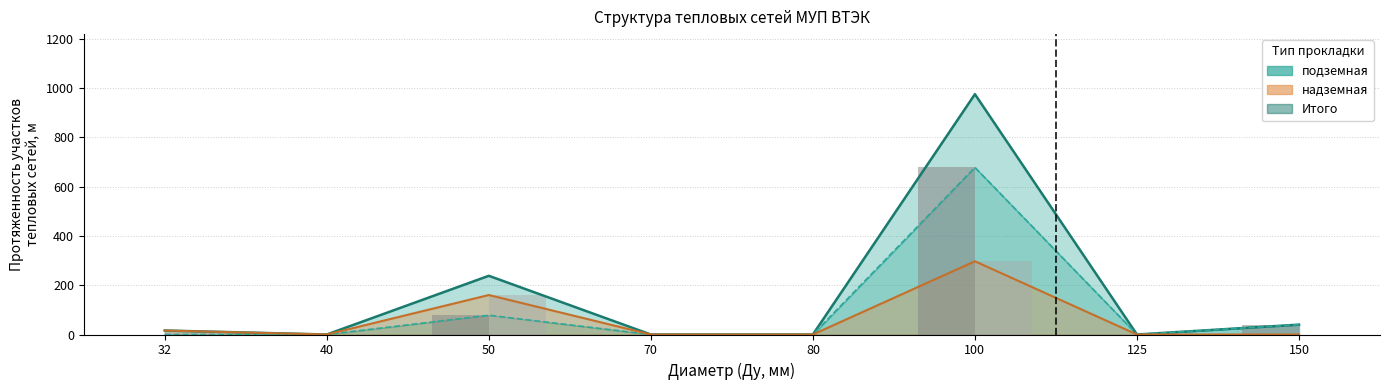

Is it true that Итого equals 142.0 at 50?

False